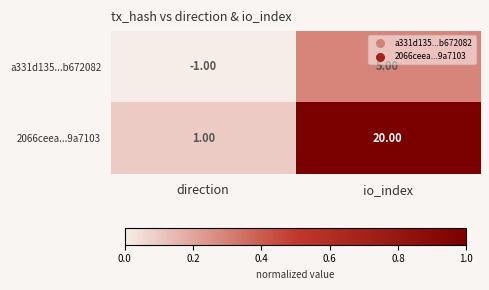

Which series has the largest range (max minus min)?

2066ceea...9a7103